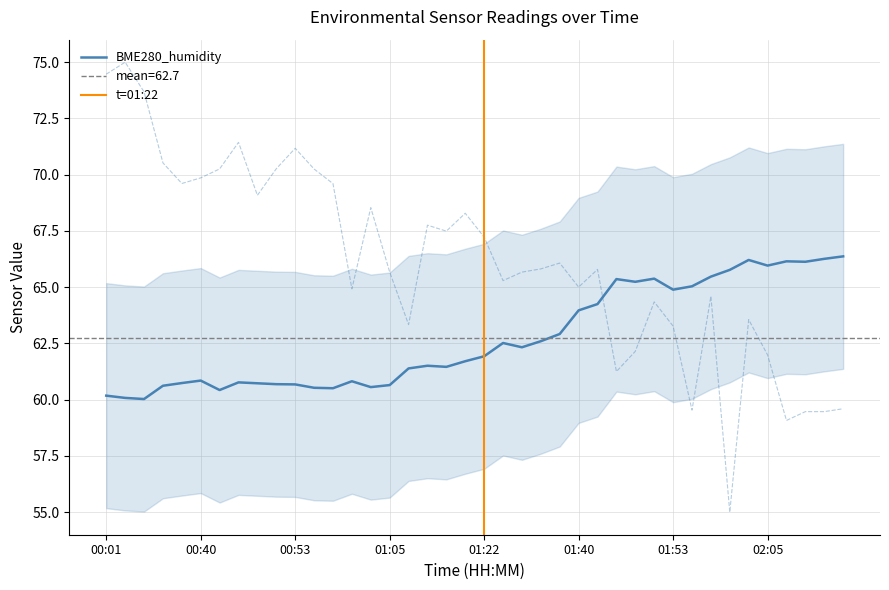

What is the smallest value displayed?

55.0